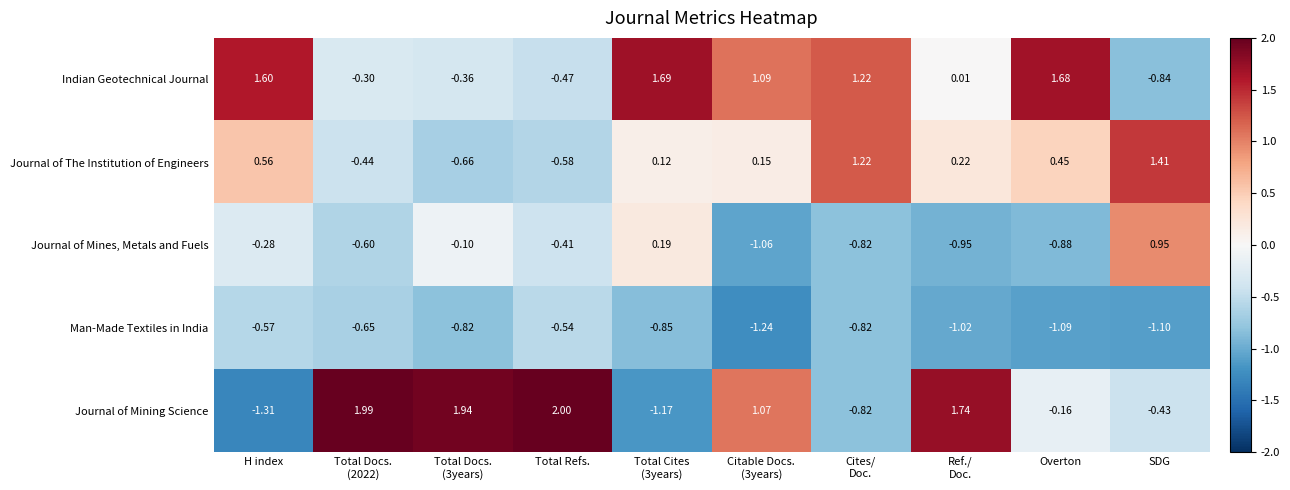

Which label corresponds to the largest value in the chart?

Total Refs.